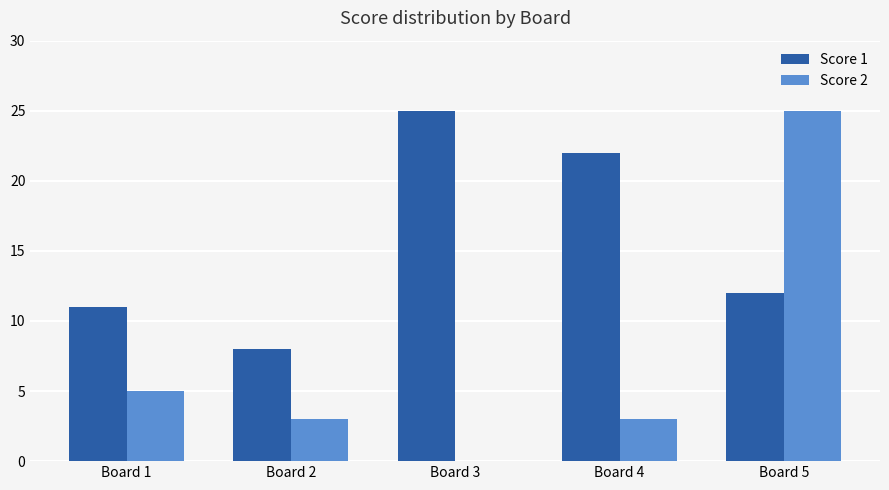

Where is Score 1 nearest to the value 16?

Board 5